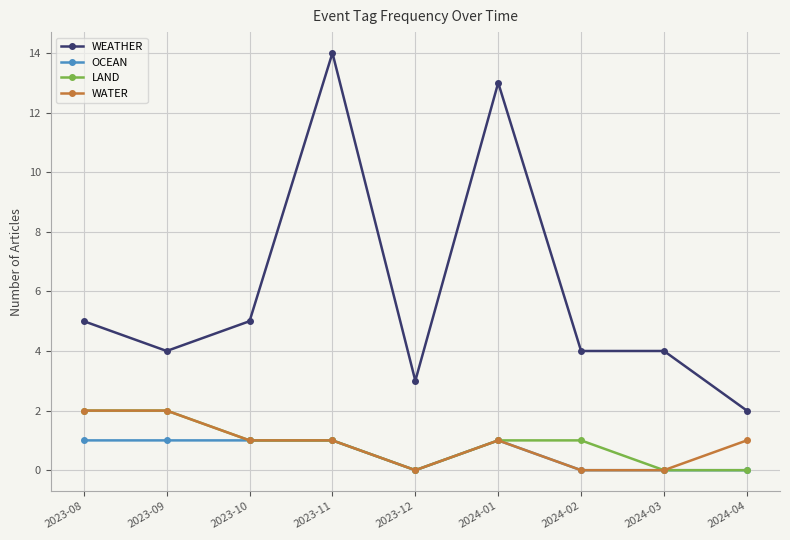

Read the OCEAN value at 2023-09.

1